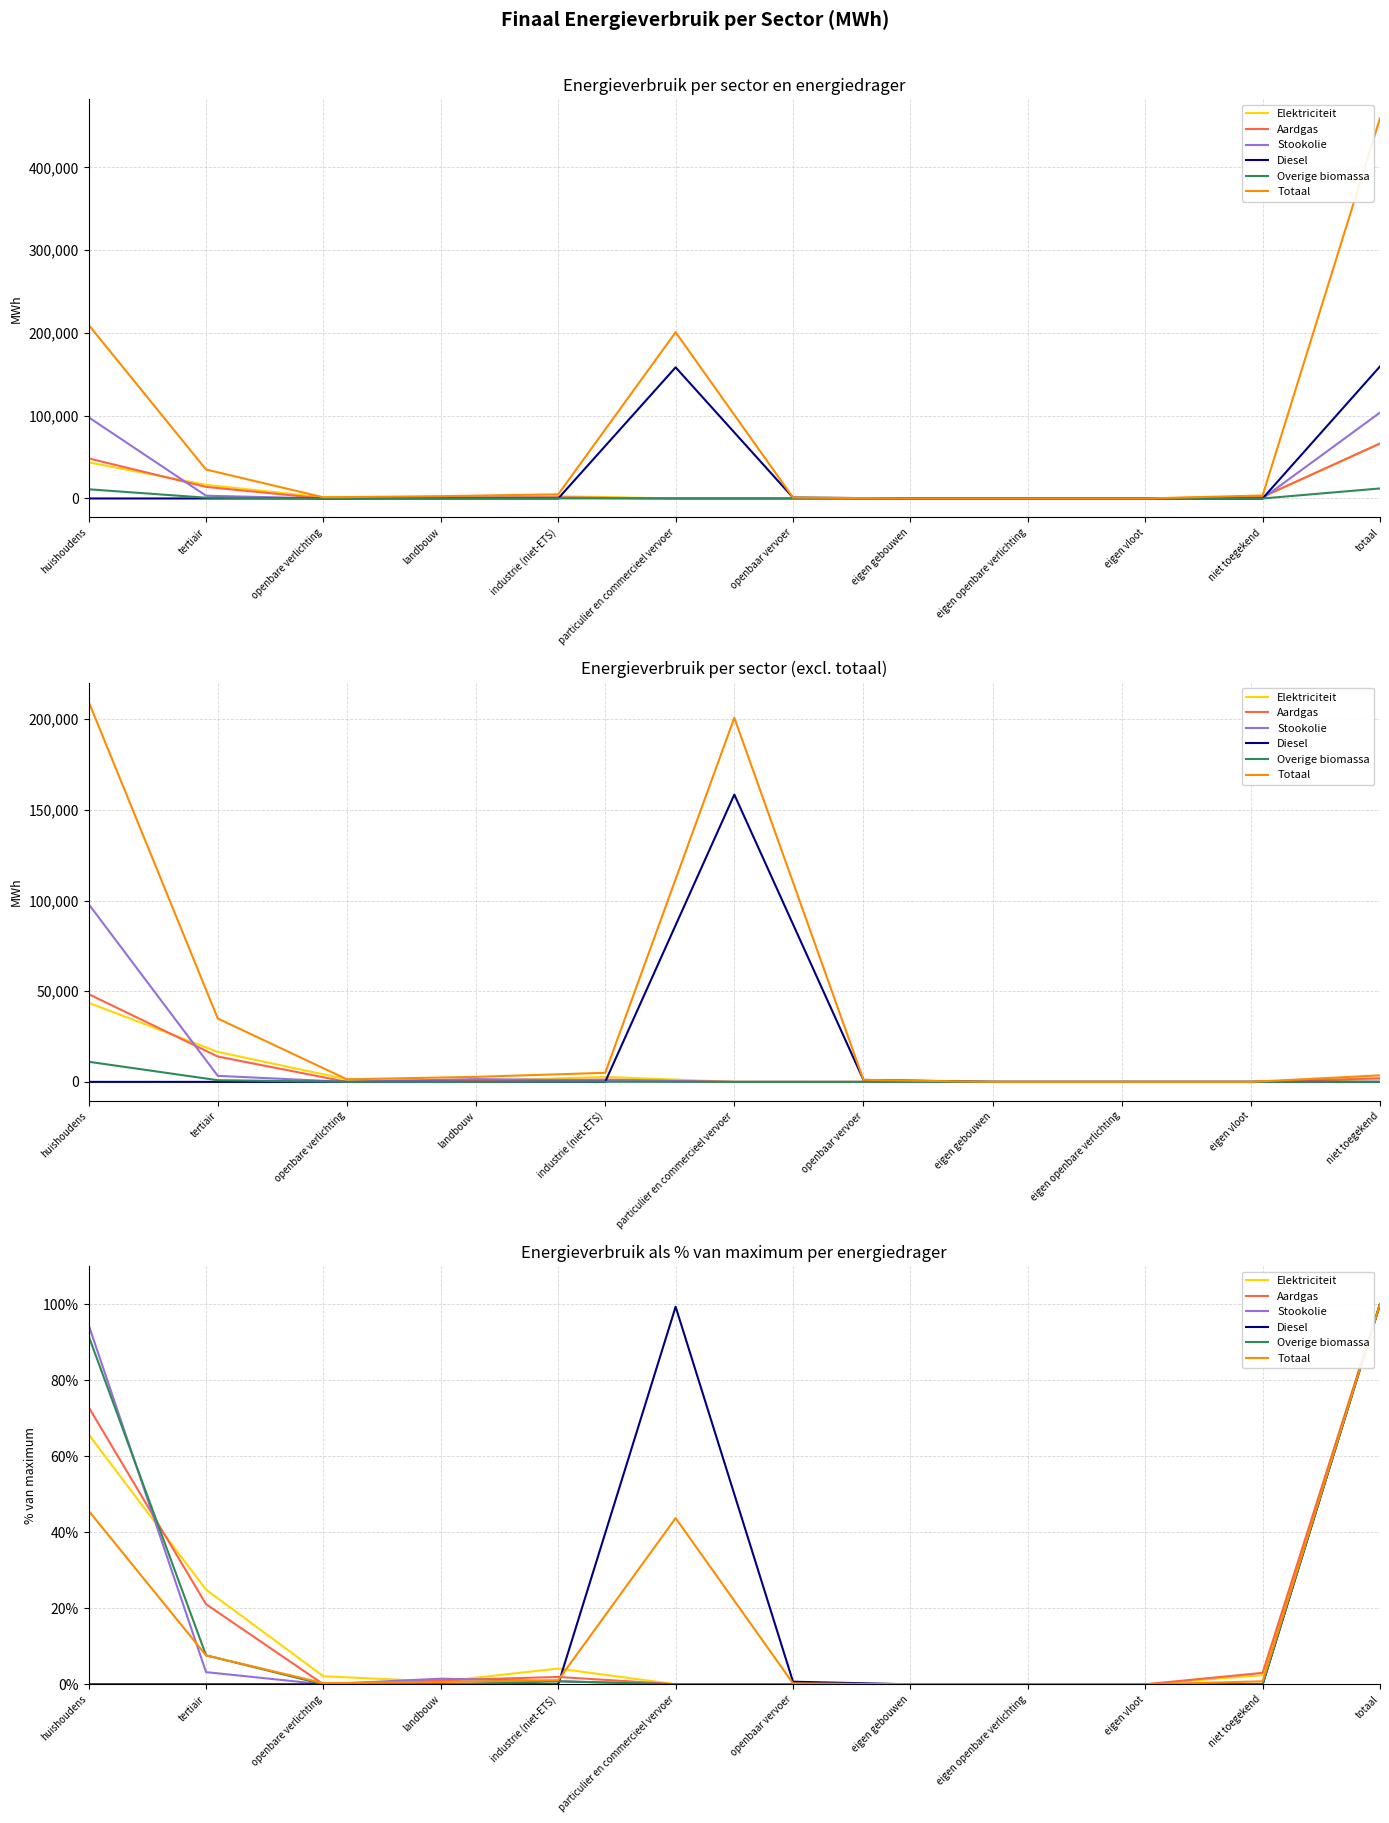

Is this an area chart (filled region under the line)?

No